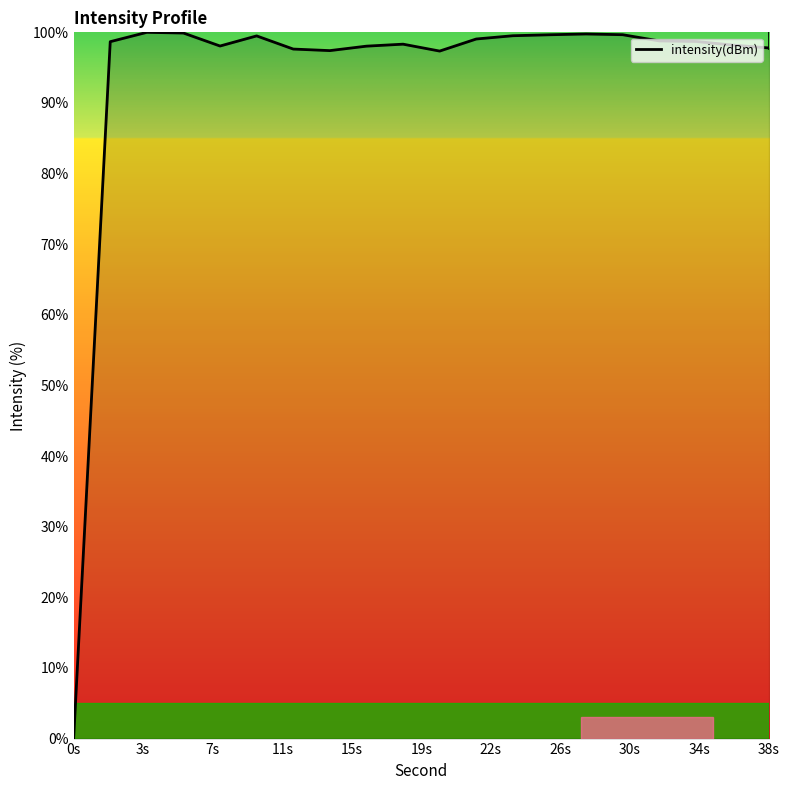

What is the maximum value shown in the chart?

100.0